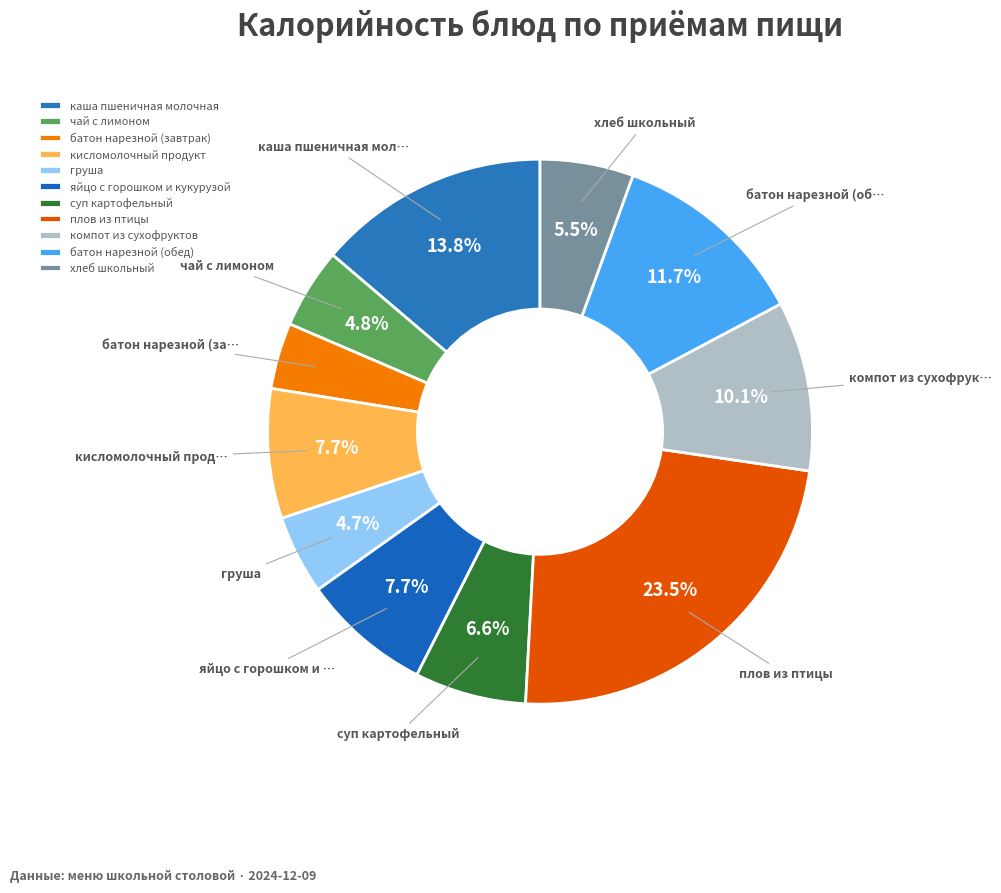

What percentage do суп картофельный and батон нарезной (обед) together represent?

18.3%